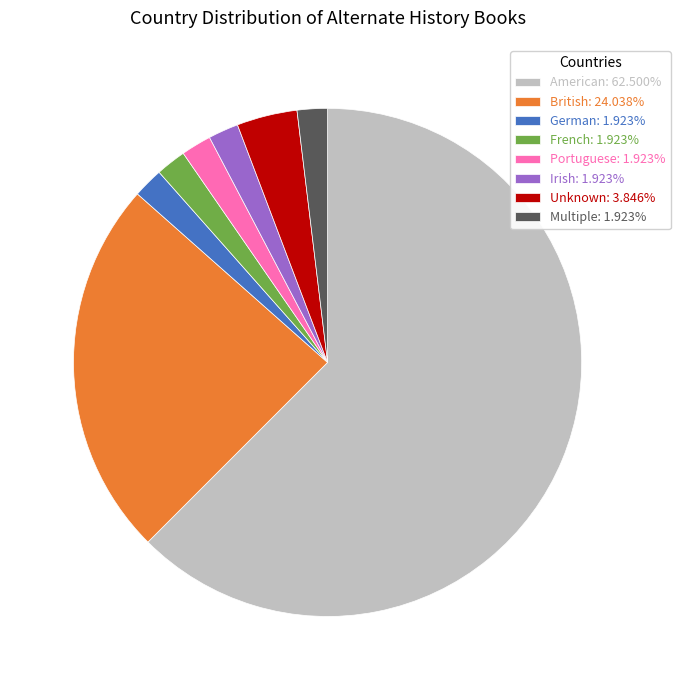

Is the sum of American: 62.500% and German: 1.923% greater than half?

Yes